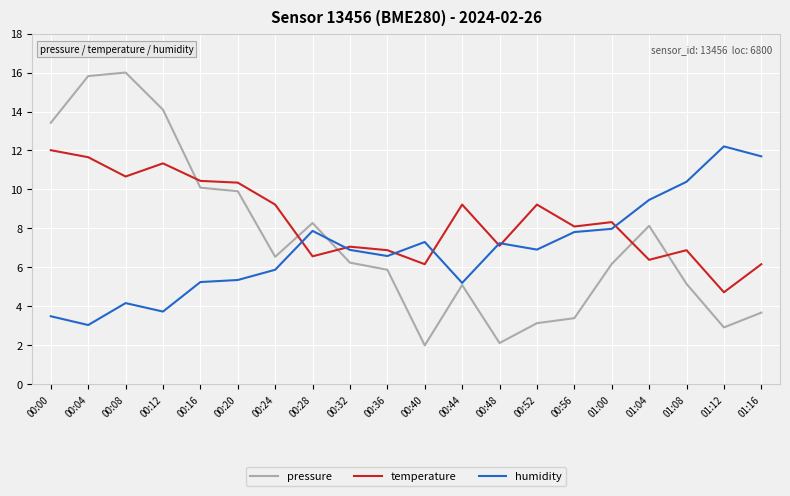

How many times do pressure and temperature cross each other?

5